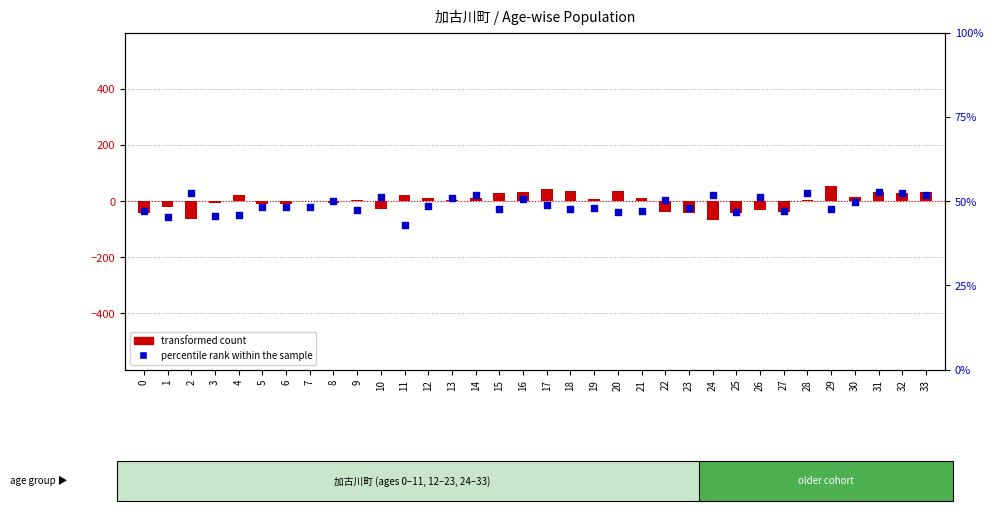

Which series has the widest spread of Y values?

transformed count (male)